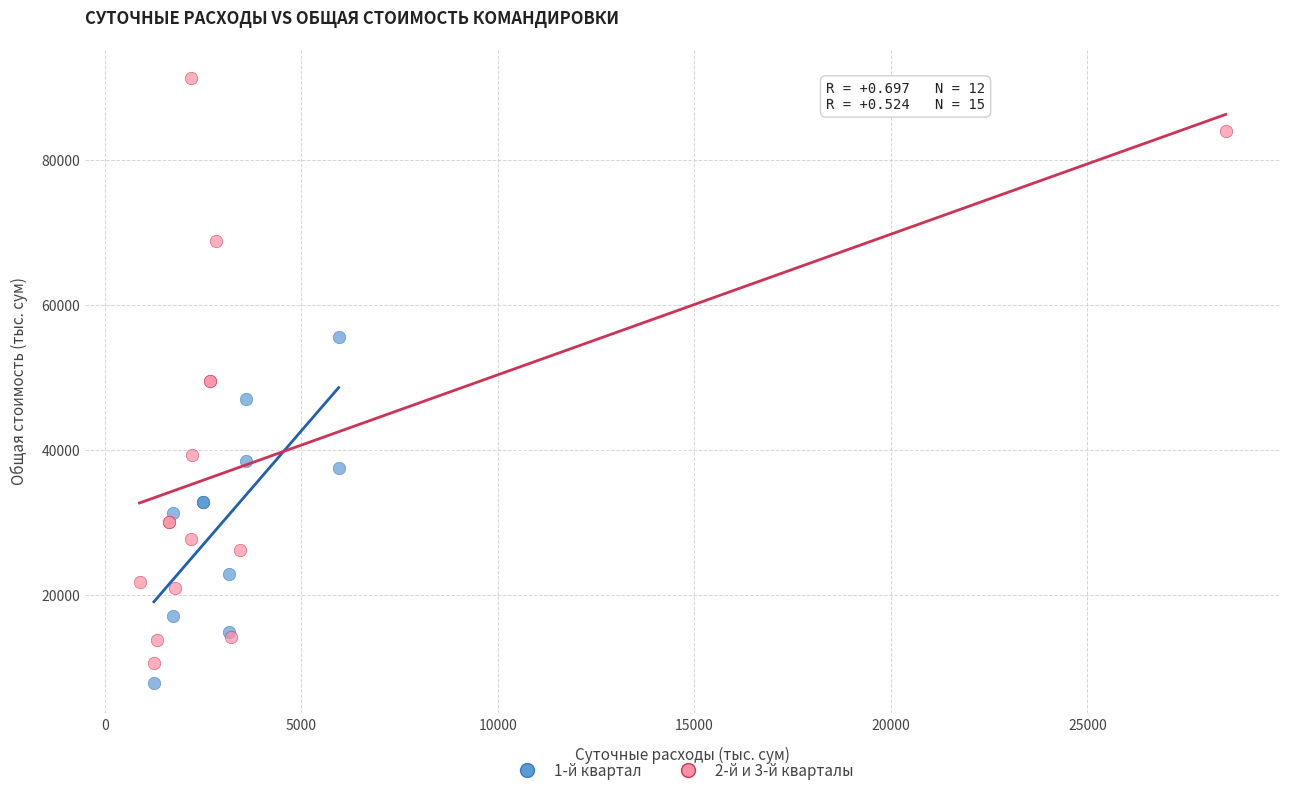

Which series contains the highest Y value?

2-й и 3-й кварталы